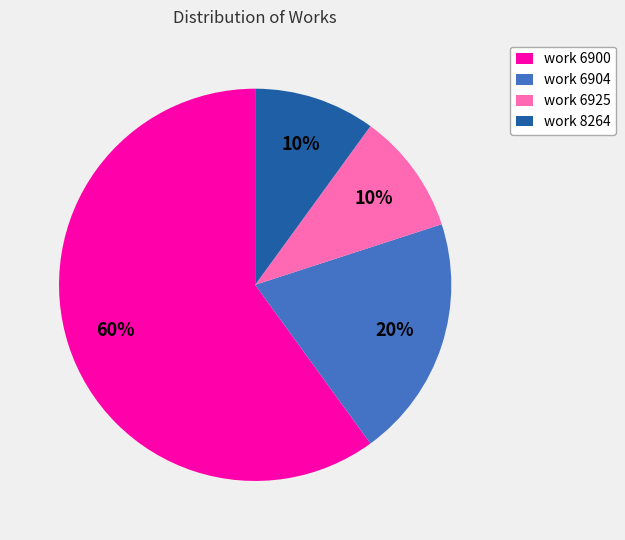

To the nearest percent, what percentage of the pie is work 6925?

10%